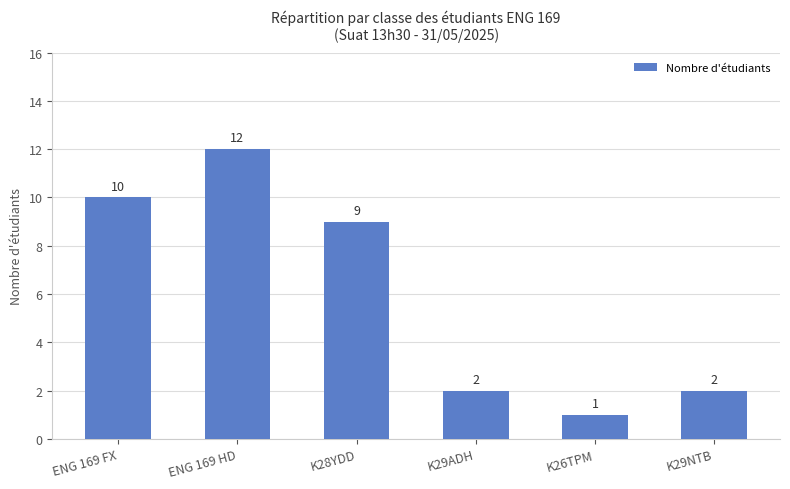

At which label is the value closest to 6?

K28YDD